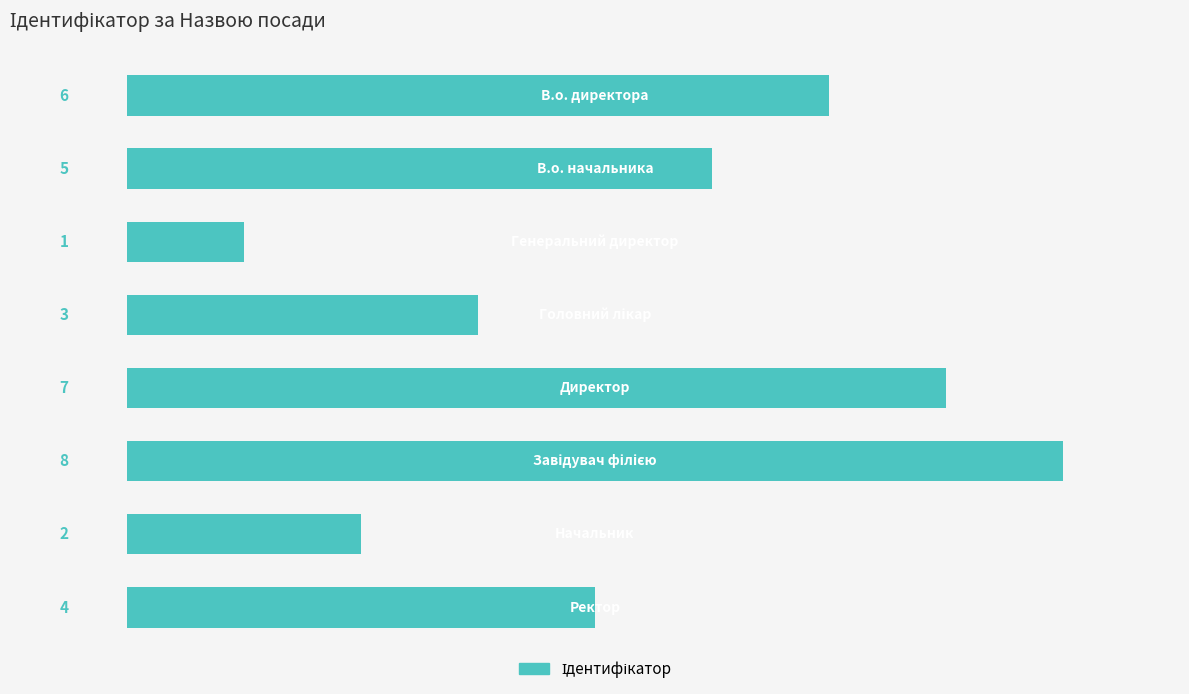

How many bars are there in total?

8